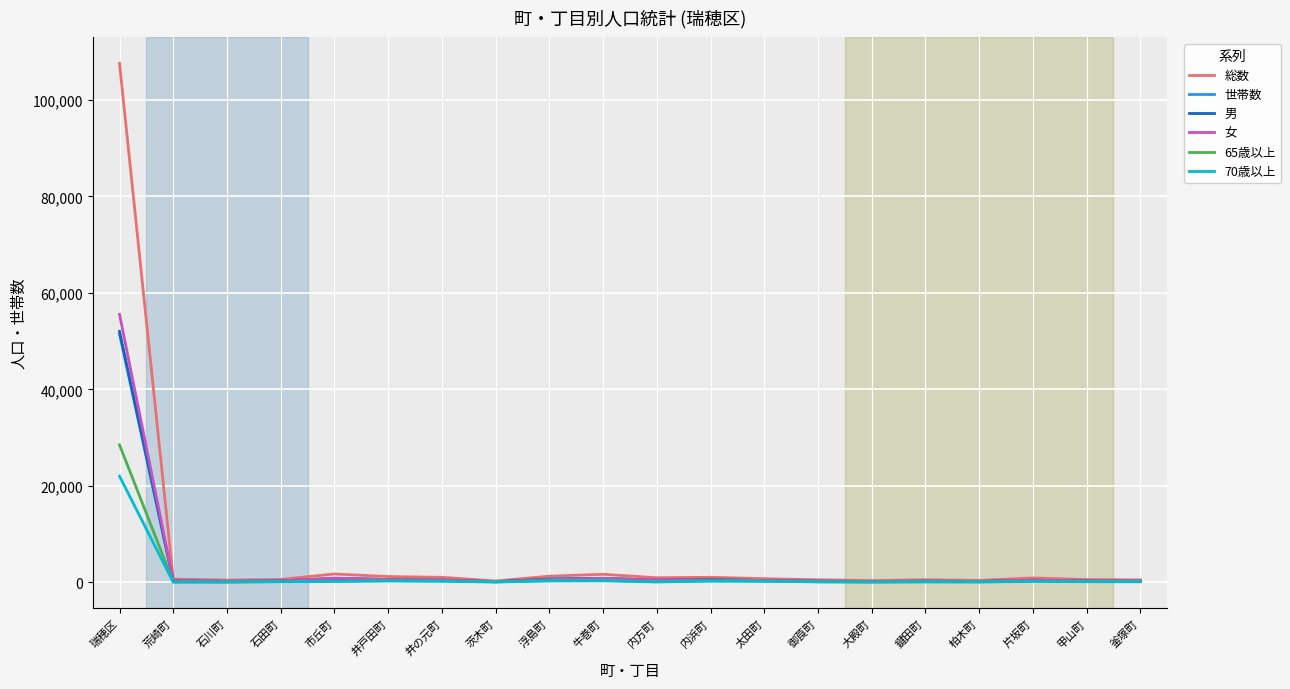

At which category does the chart reach its peak across all series?

瑞穂区